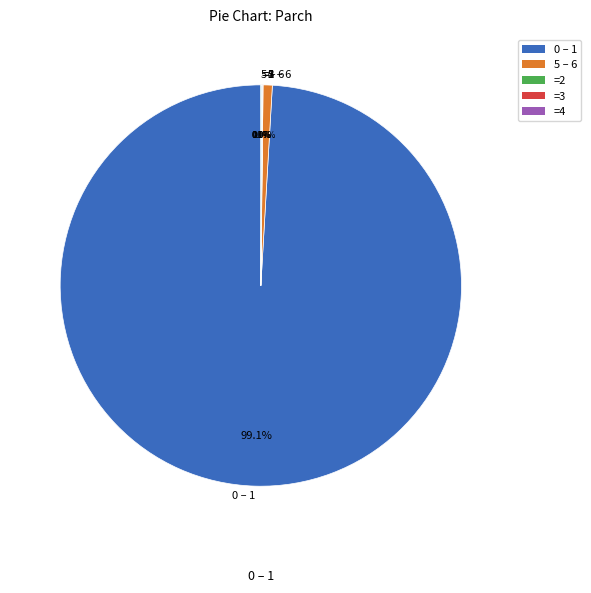

Is there a majority slice in this chart?

Yes